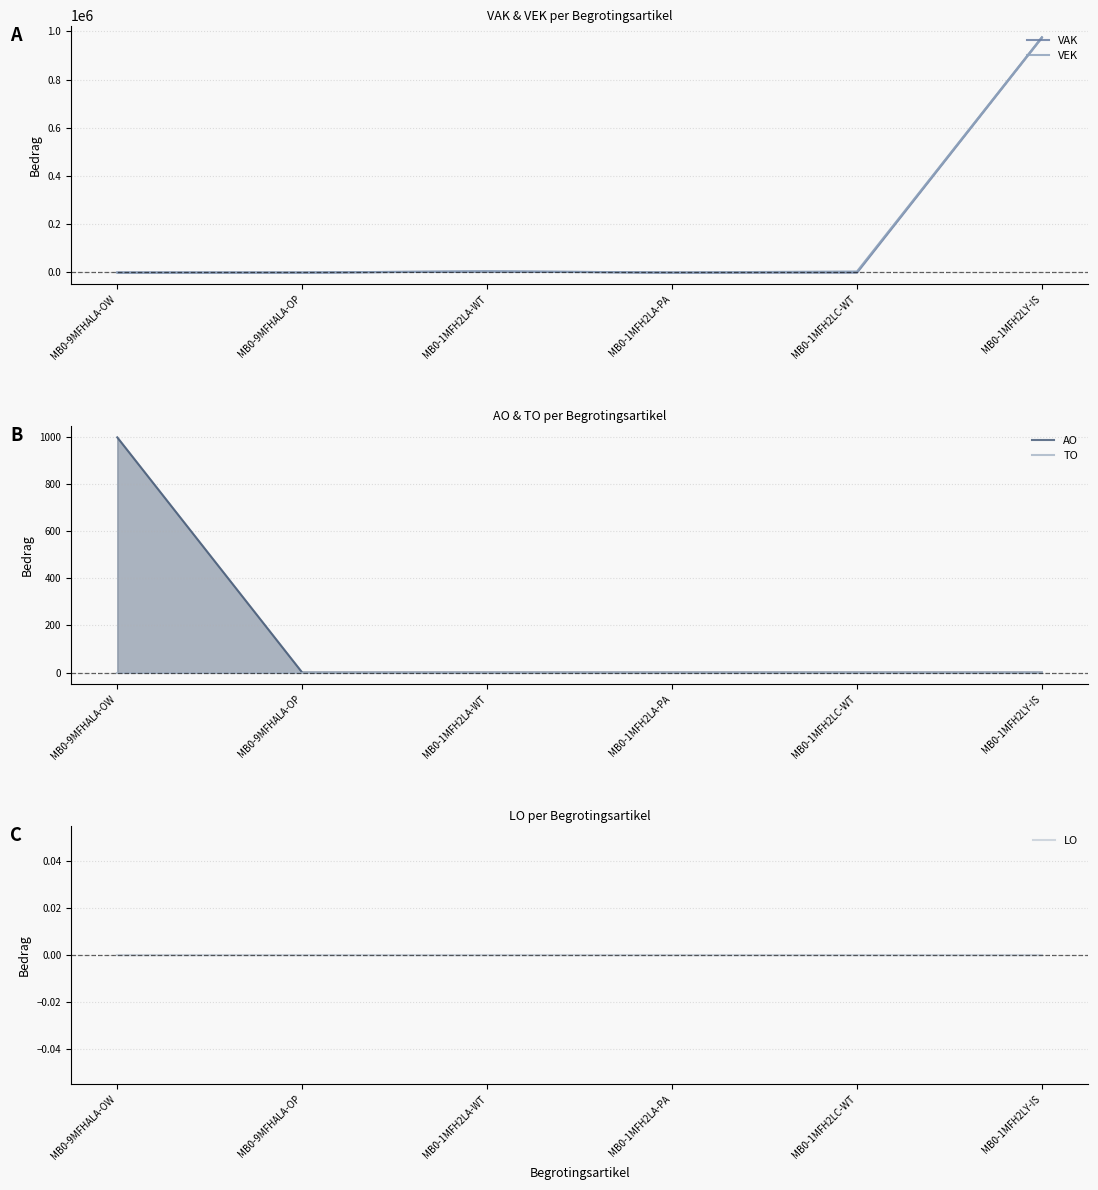

True or false: LO and VAK intersect in this chart.

False